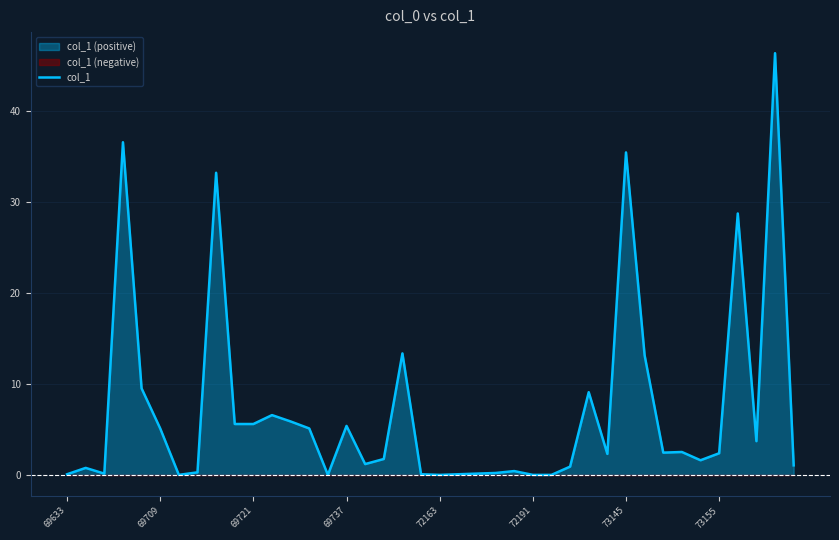

True or false: col_1 has a value of -29.5 at 72163.

False